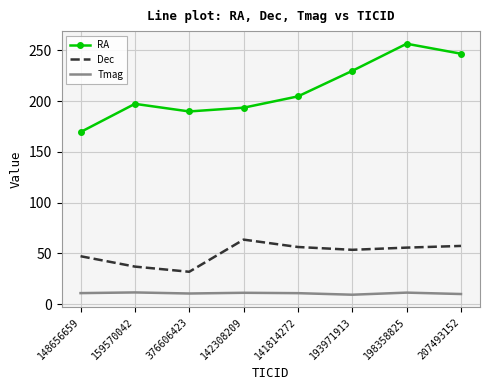

True or false: Dec and RA intersect in this chart.

False